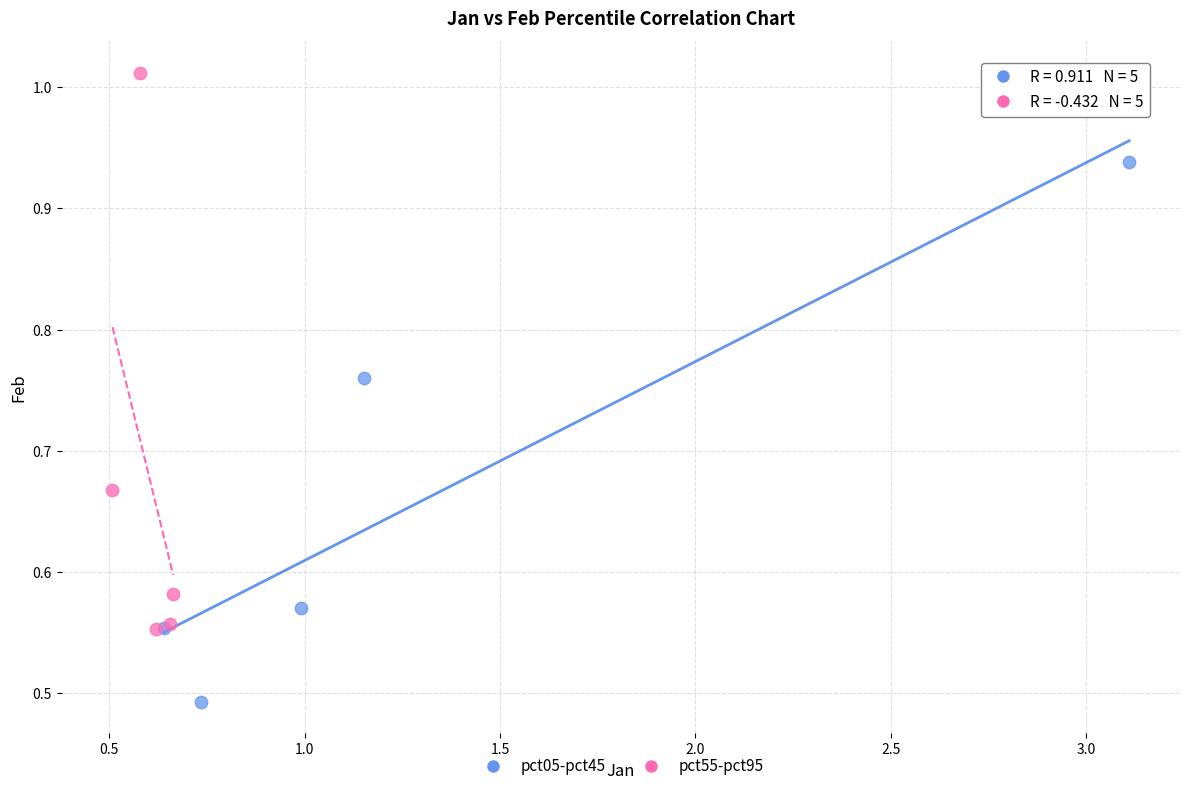

Which series contains the lowest Y value?

pct05-pct45